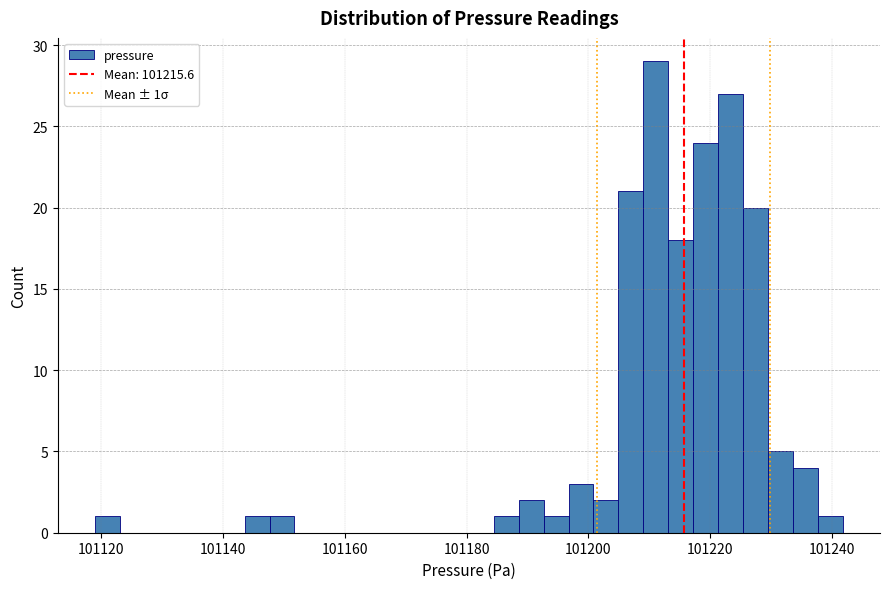

Read against the x-axis, roughly where is the centre of the tallest bar?

101212